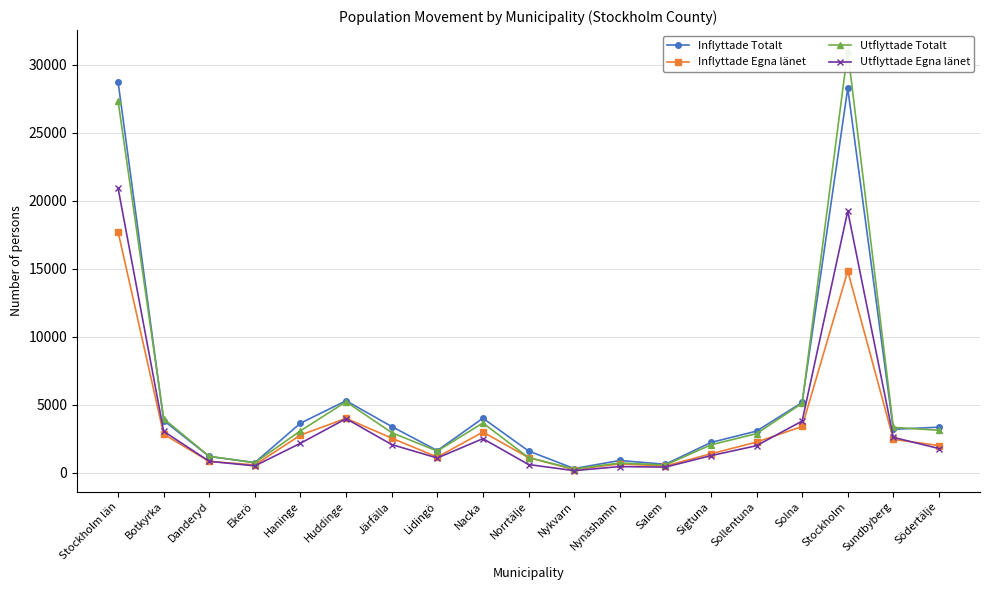

What value does the Utflyttade Totalt series have at Järfälla?

2963